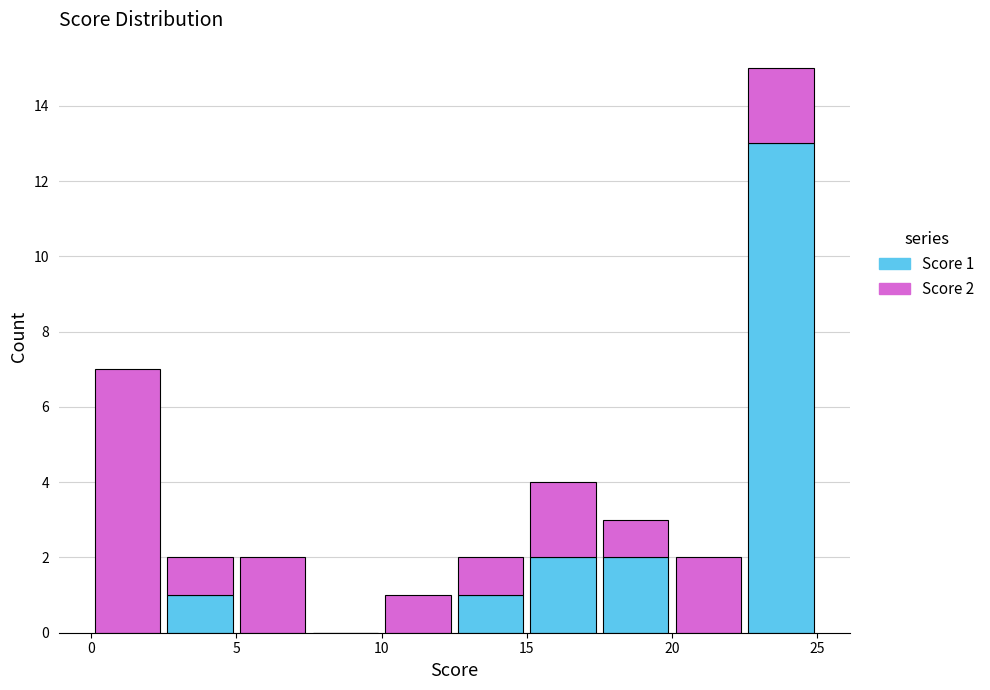

Which range on the x-axis has the tallest stacked bar (by total height)?

22.5 to 25.0